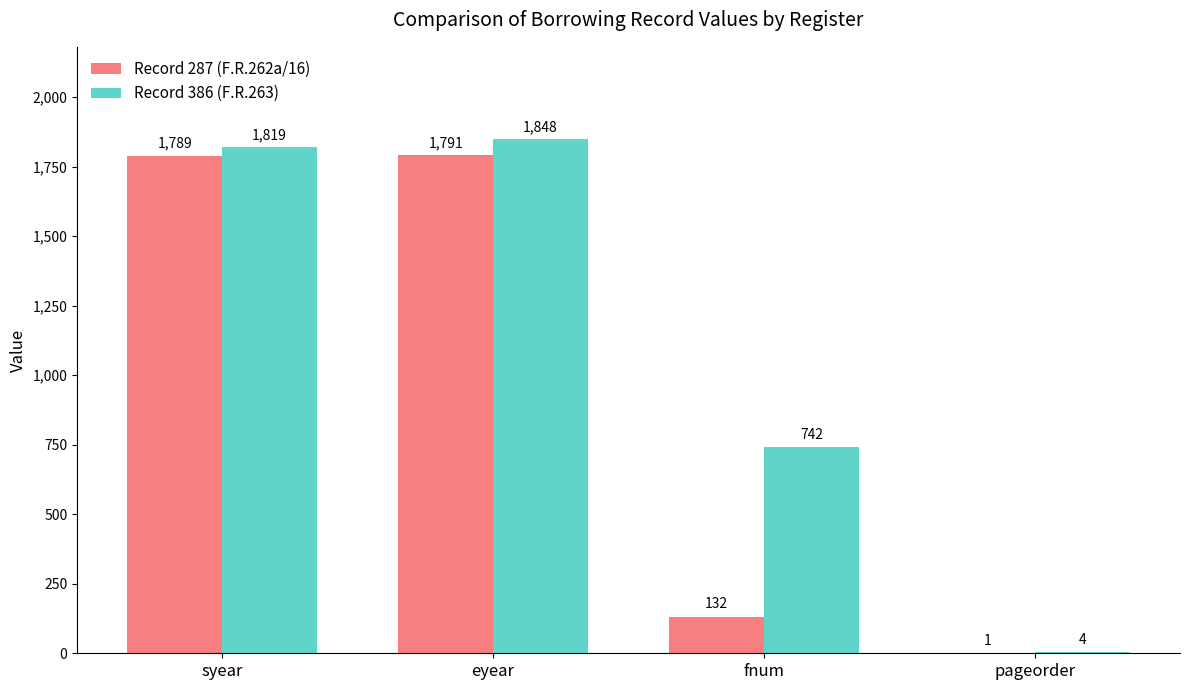

How many series are shown in this chart?

2